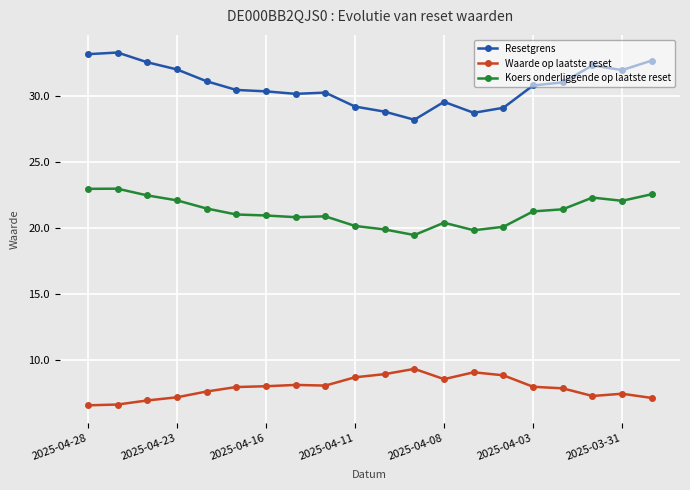

What is the value of the Waarde op laatste reset point at the 12th from the left?

9.3